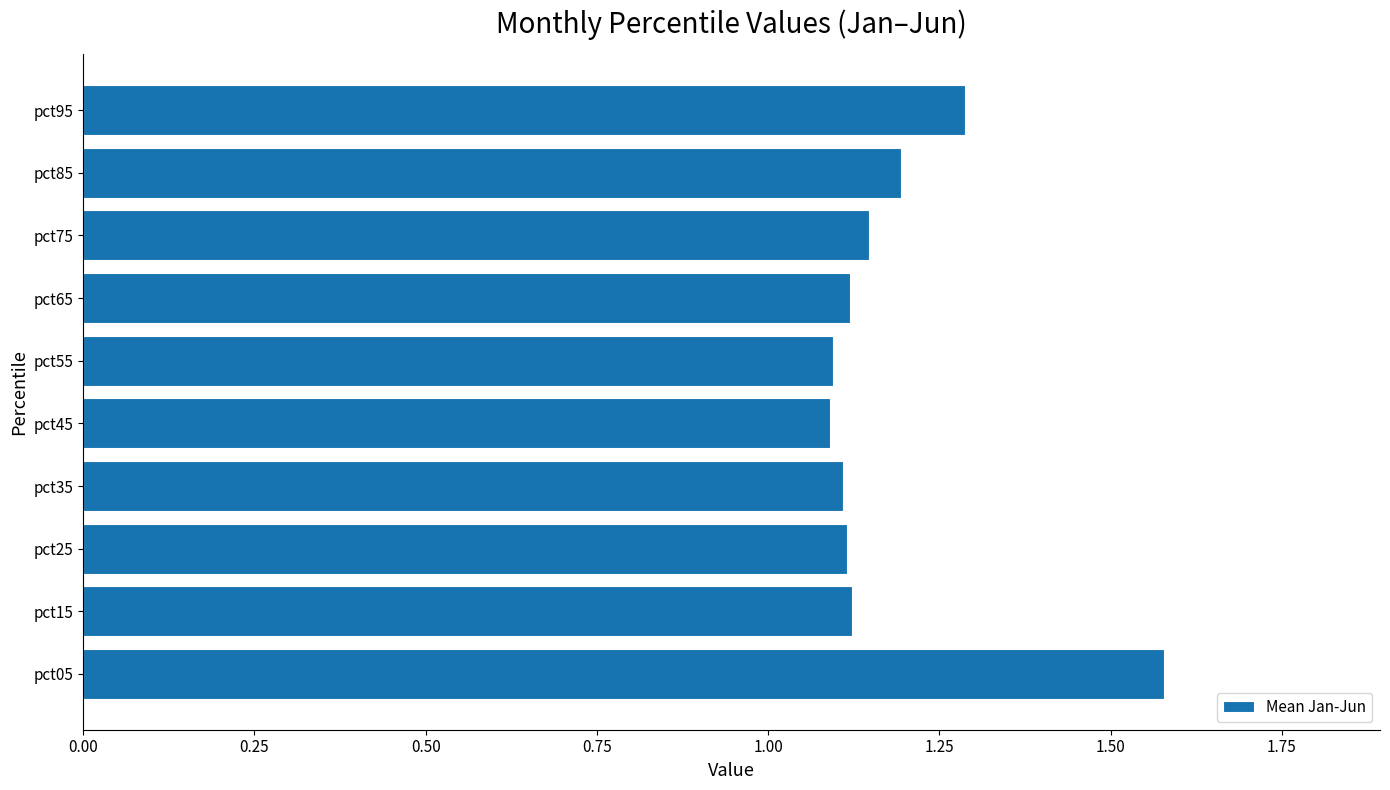

What is the difference between the maximum and second lowest values?

0.5